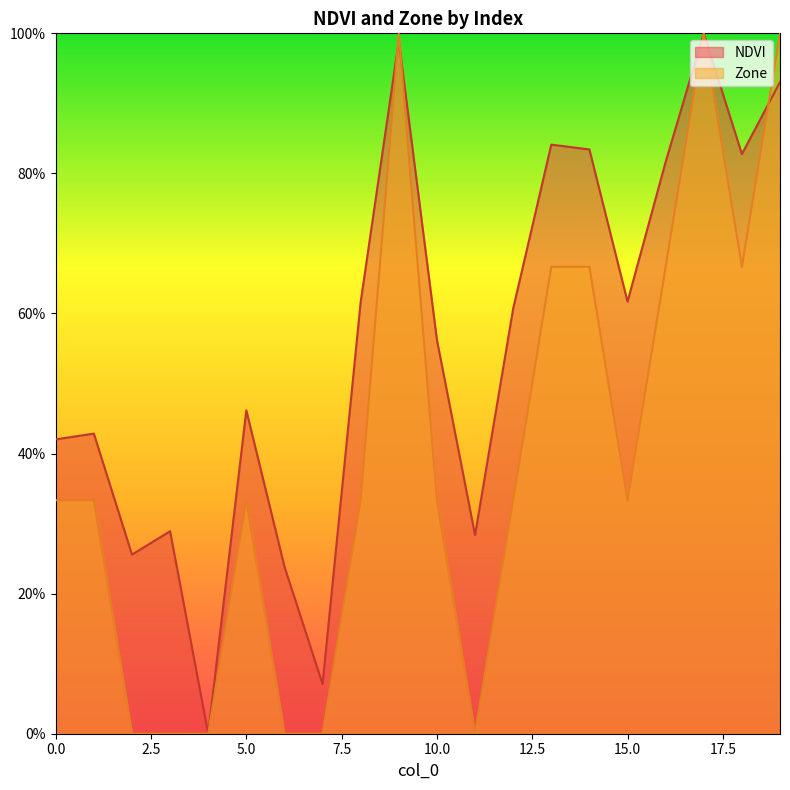

Which label corresponds to the largest value in the chart?

17